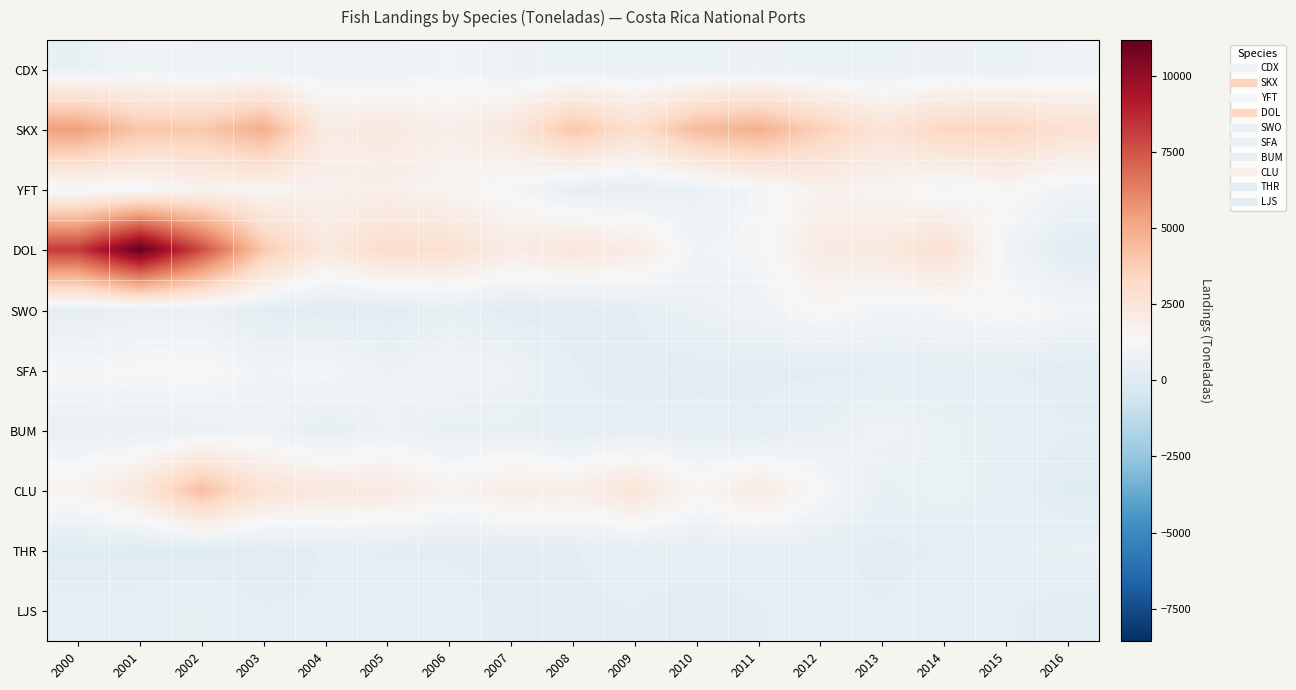

What is the greatest value displayed?

11185.1